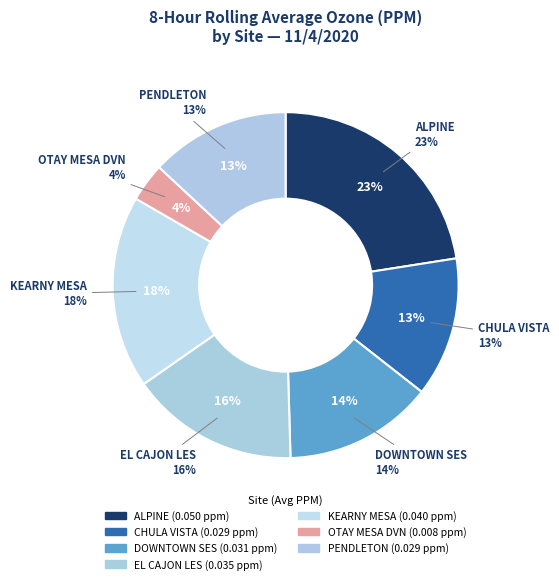

What percentage is the ALPINE slice, to the nearest percent?

23%